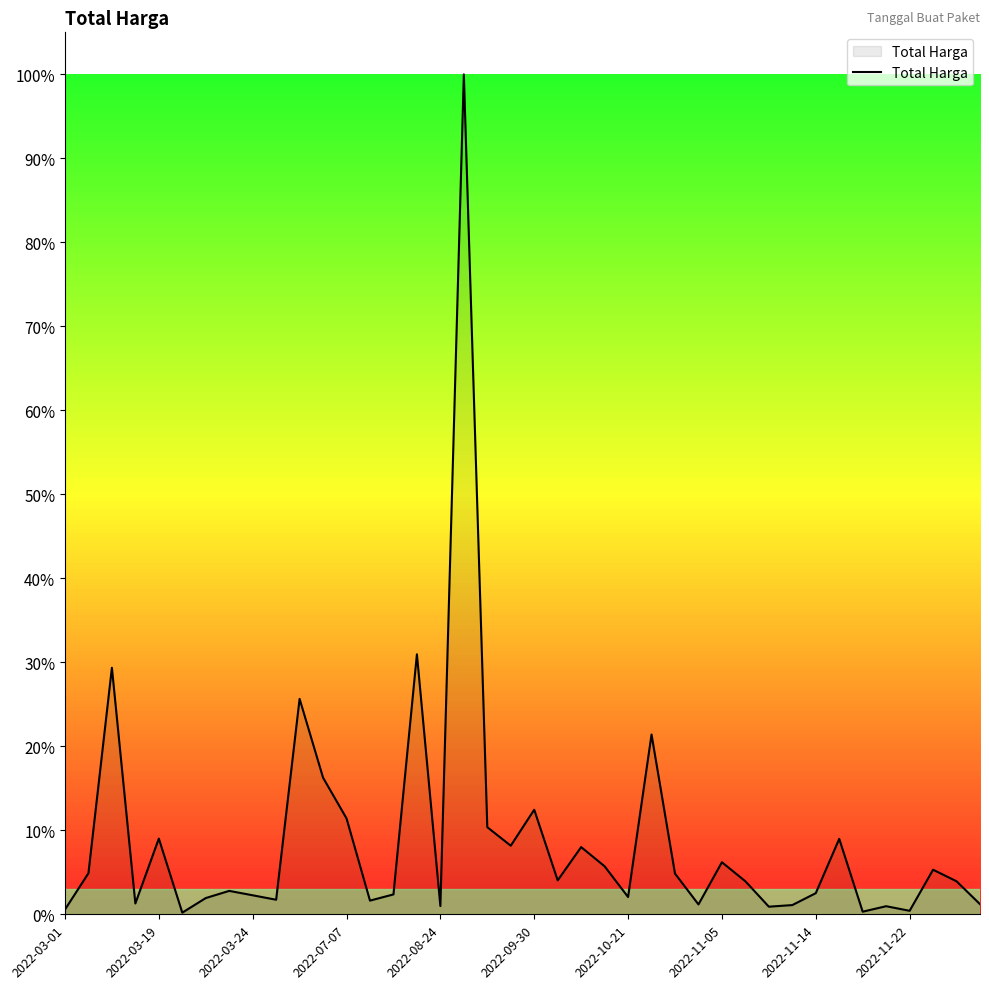

True or false: the data has more than 2 interior local peaks.

True